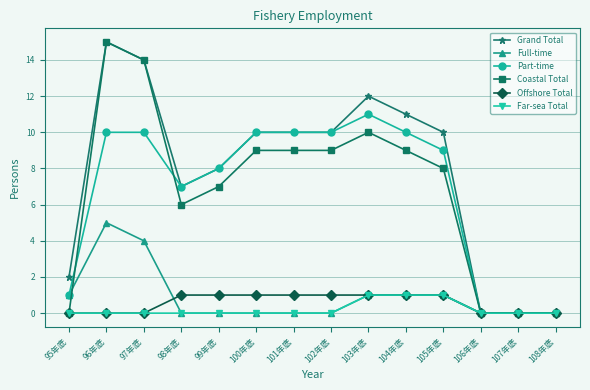

What is the value of the Grand Total point at the 7th from the left?

10